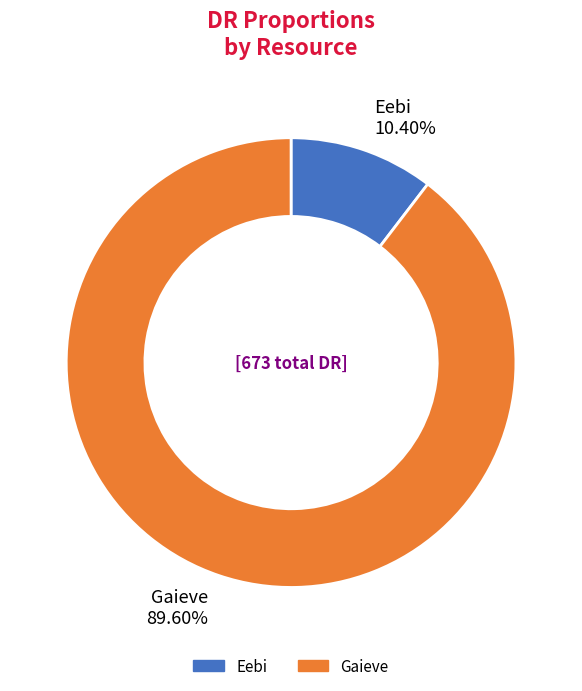

Count the number of slices in the pie.

2